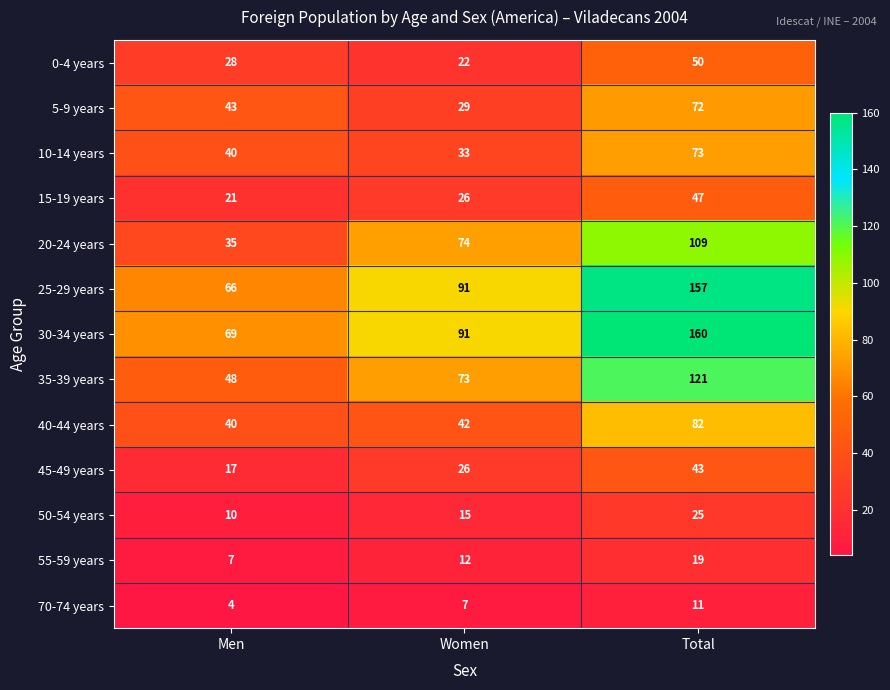

How many 35-39 years values are between 48 and 121?

3